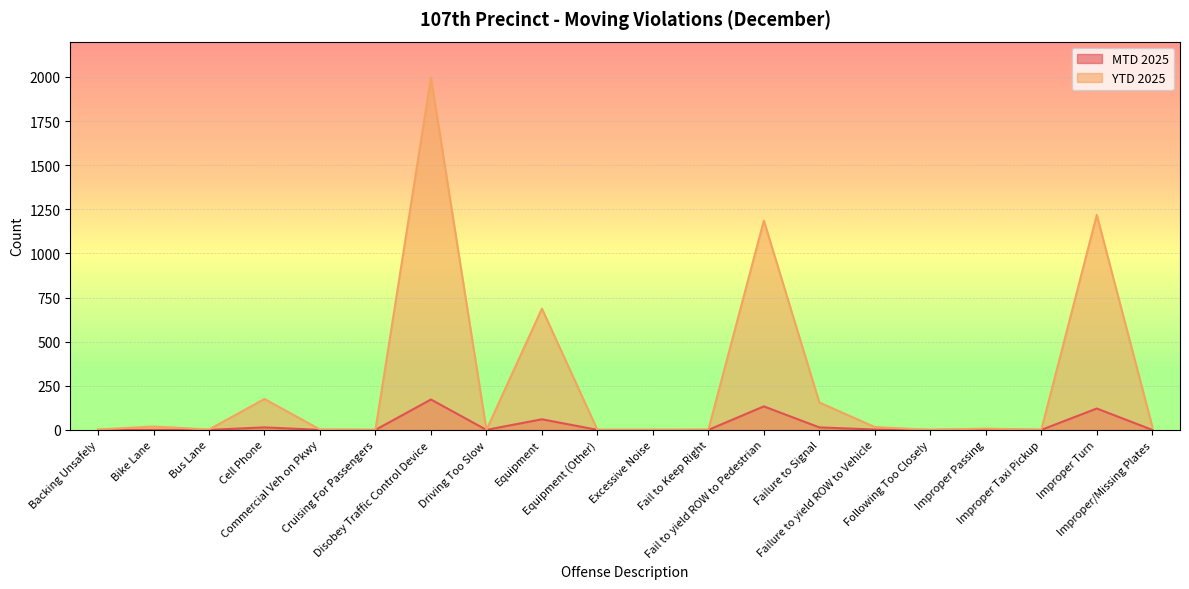

How many values in the YTD 2025 series exceed 7?

9